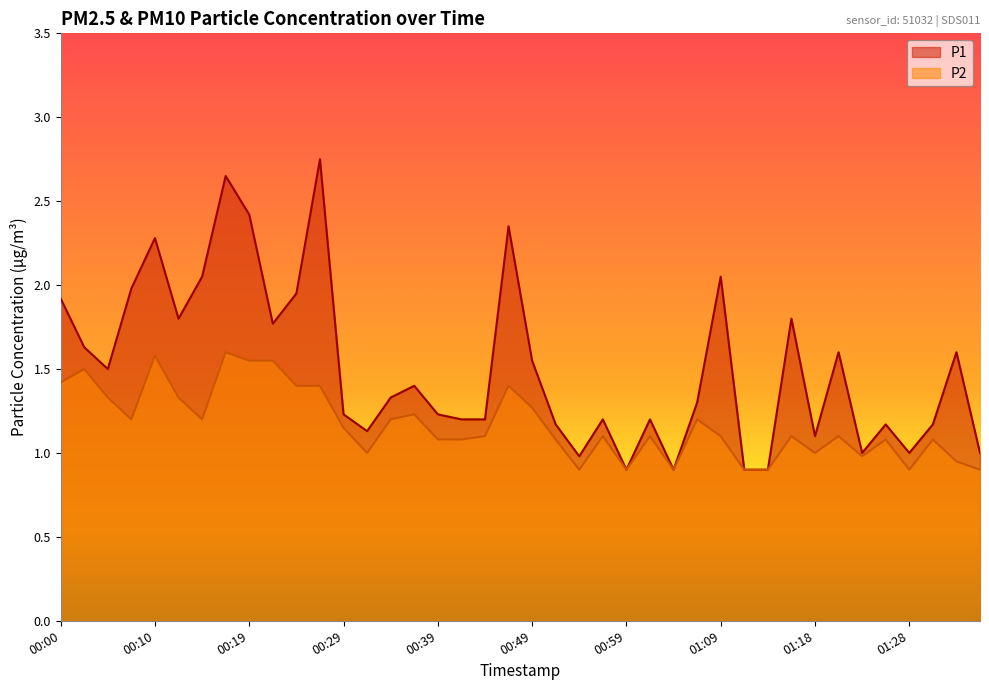

How many data points does each series have?

40